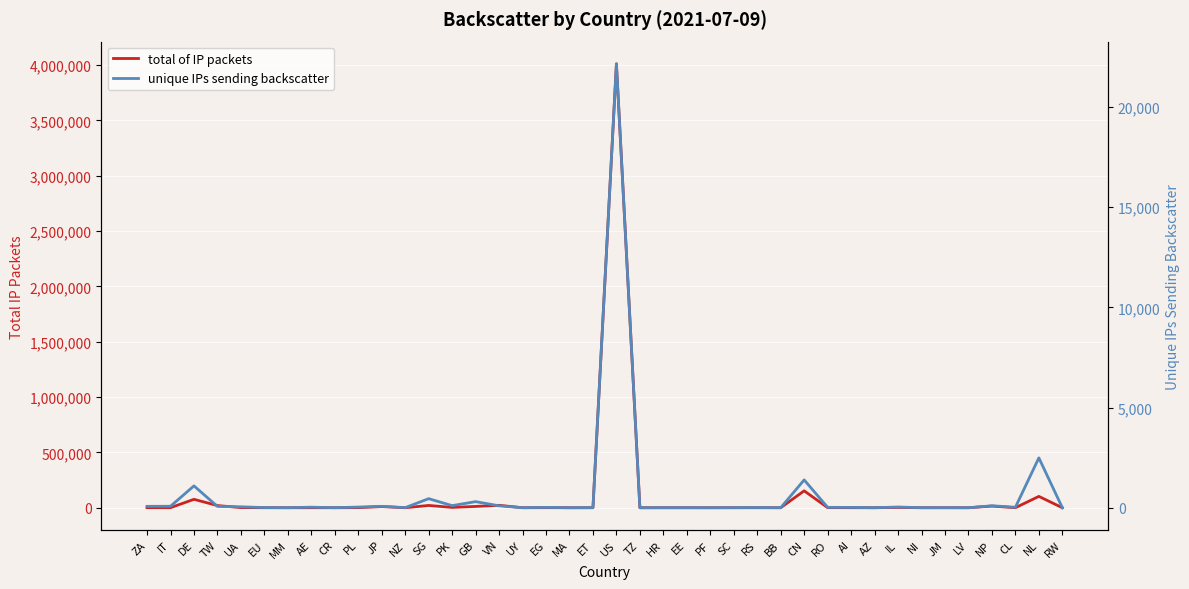

How many lines are shown in the chart?

2